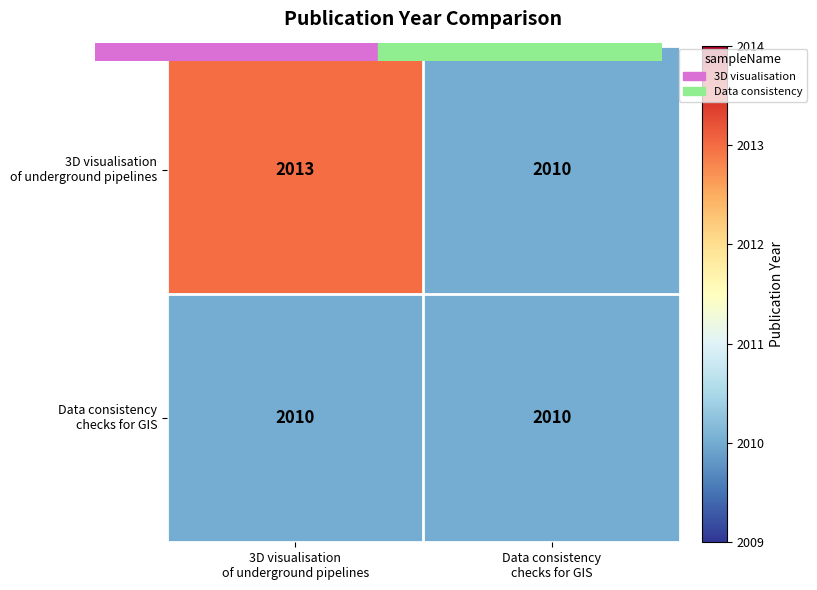

What is the minimum value shown in the chart?

2010